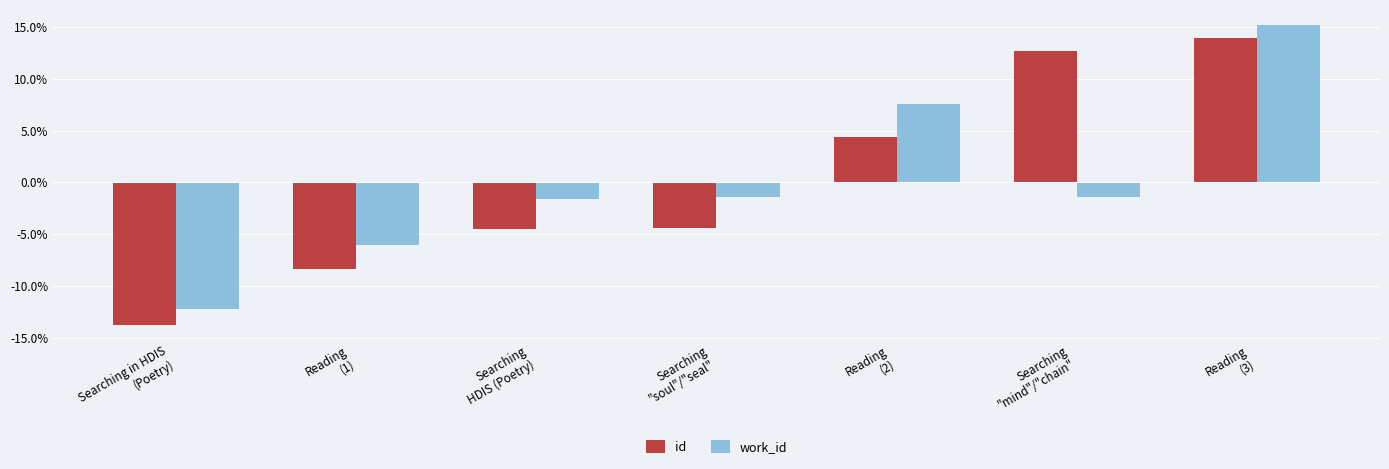

How many negative values does the work_id series have?

5